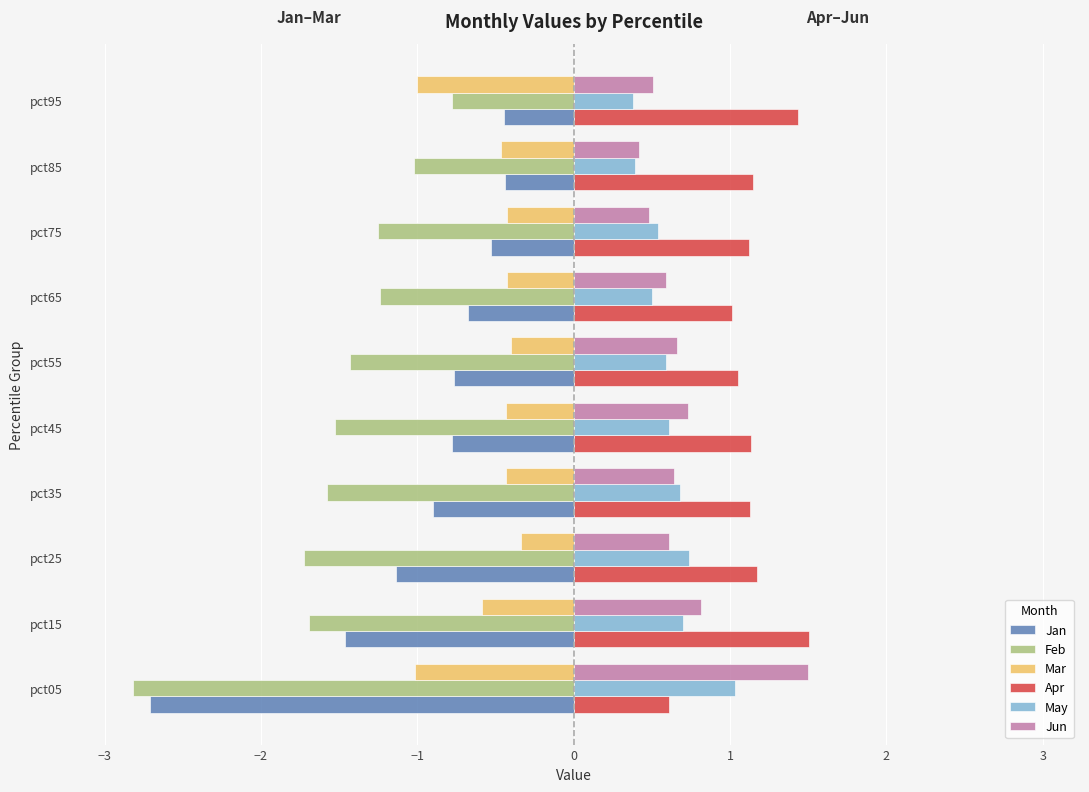

Which series has the widest spread of values?

Jan